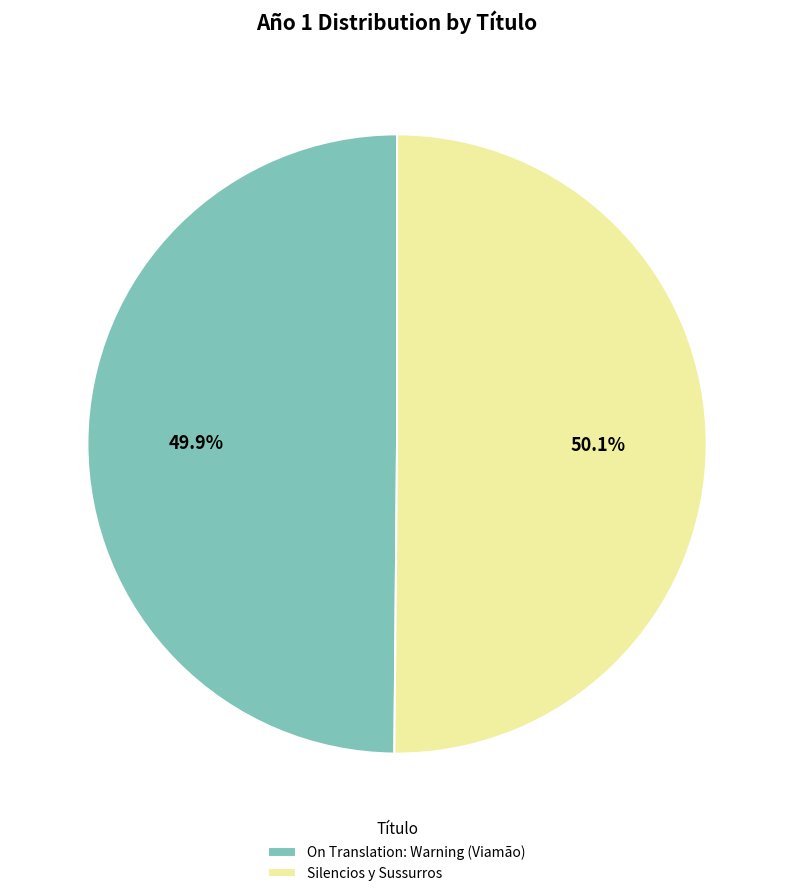

True or false: On Translation: Warning (Viamão) accounts for 65% of the total.

False